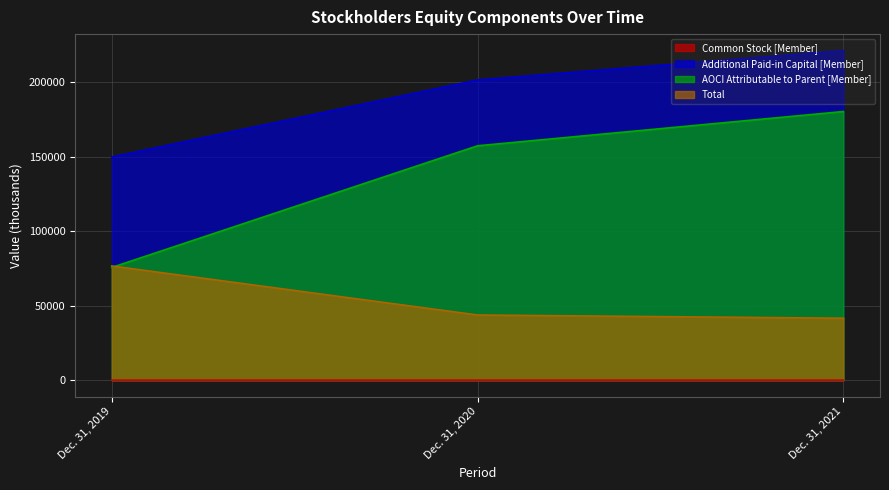

Which series has the largest range (max minus min)?

AOCI Attributable to Parent [Member]